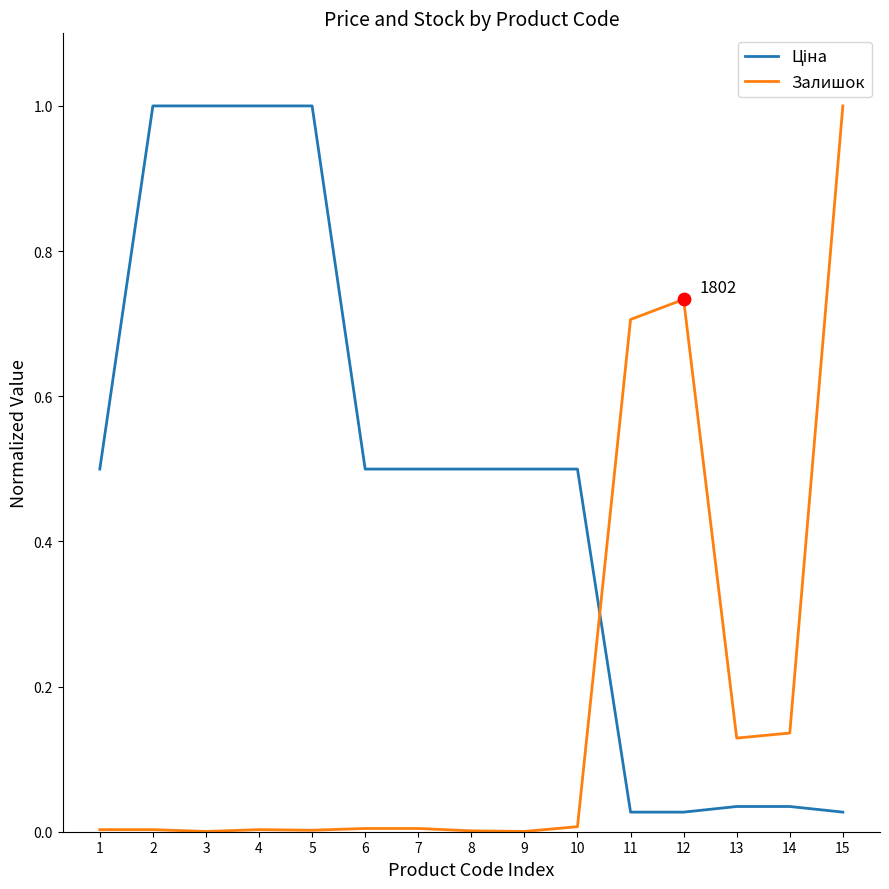

What is the difference between the maximum and minimum values in the Залишок series?

1.0